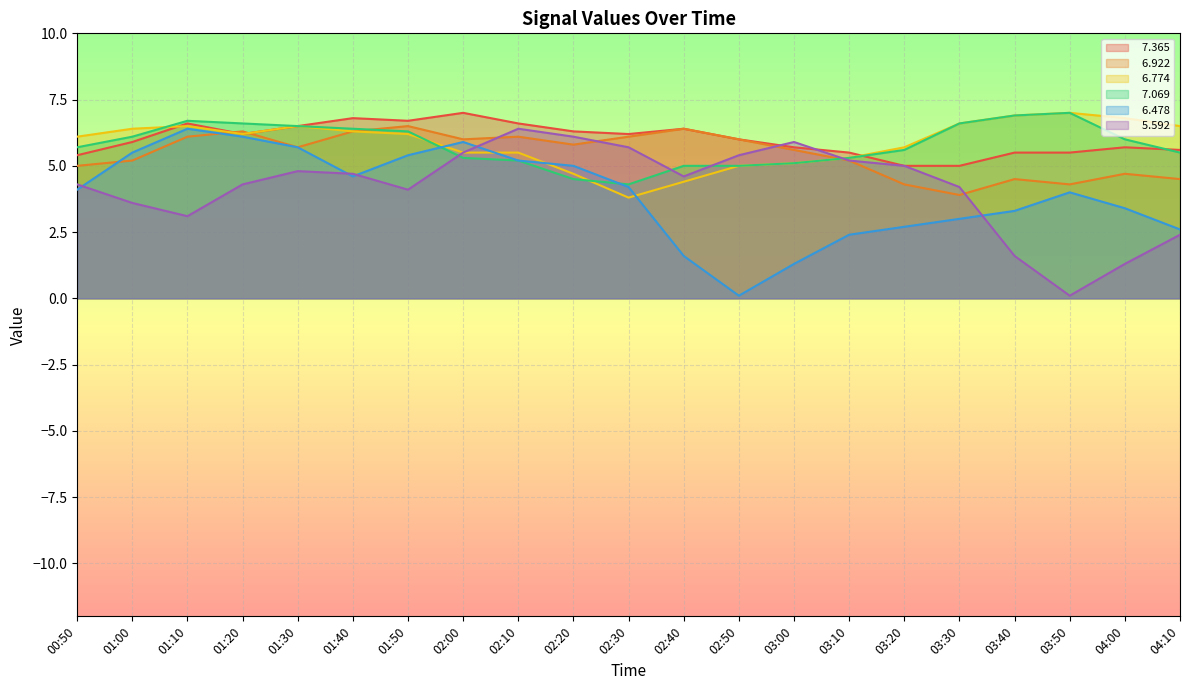

What is the approximate value of   6.774 at 03:40?

6.9